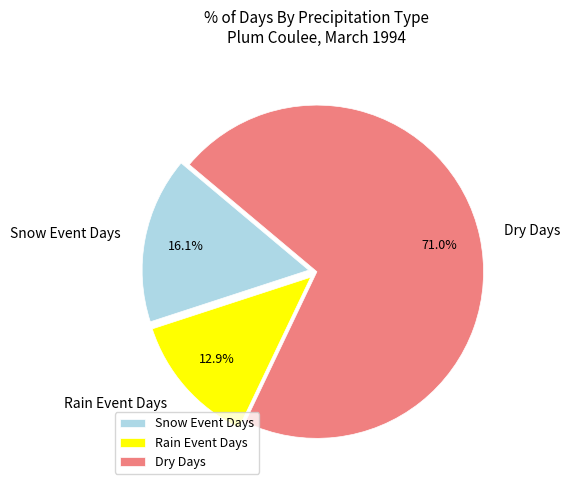

Approximately how many times larger is the value at Dry Days compared to Rain Event Days?

5.5